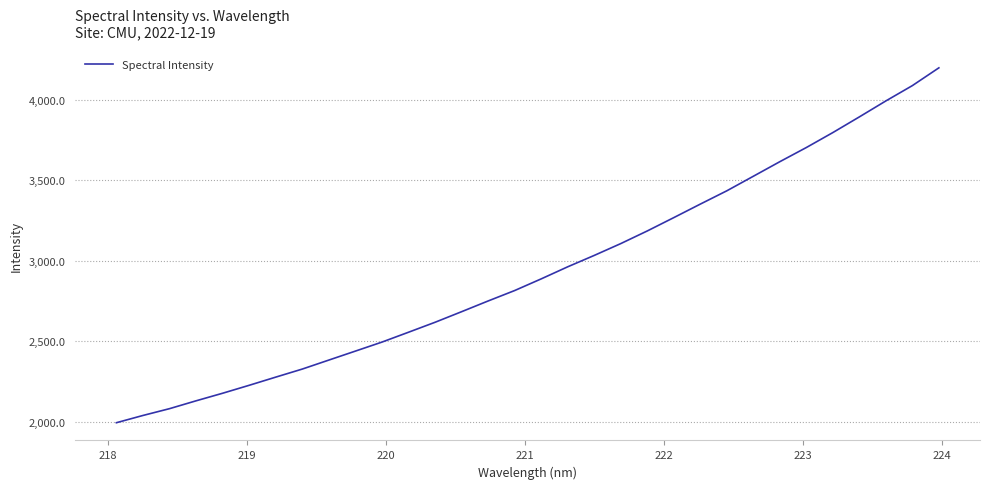

What is the difference between the maximum and minimum values?

2205.2